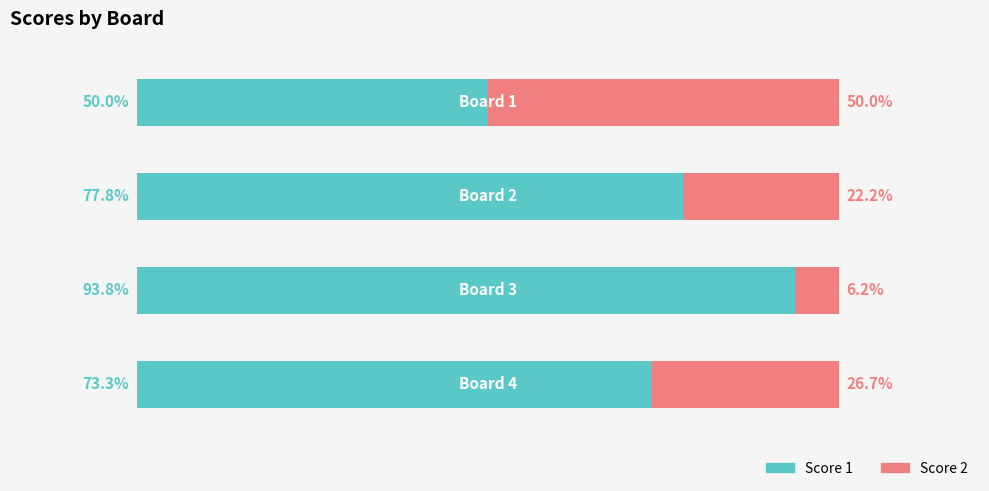

Which series has the largest total across all categories?

Score 1